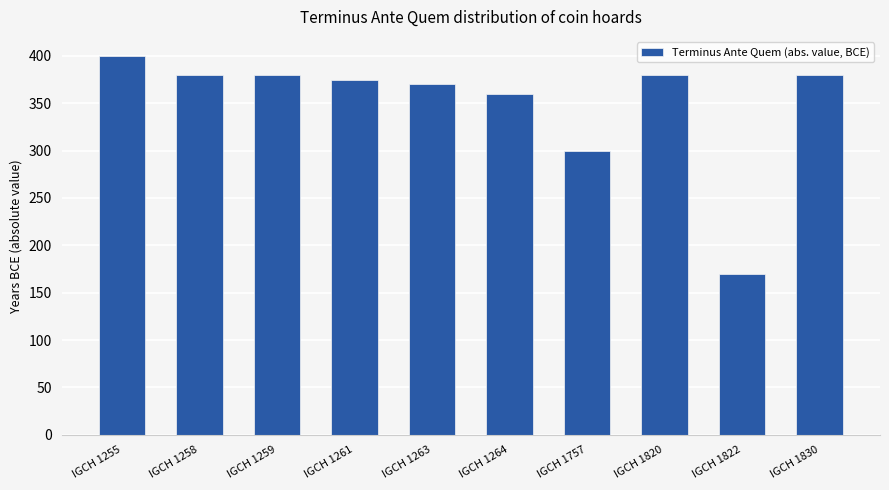

Reading left to right, what are all the values shown in this chart?

IGCH 1255=400	IGCH 1258=380	IGCH 1259=380	IGCH 1261=375	IGCH 1263=370	IGCH 1264=360	IGCH 1757=300	IGCH 1820=380	IGCH 1822=170	IGCH 1830=380